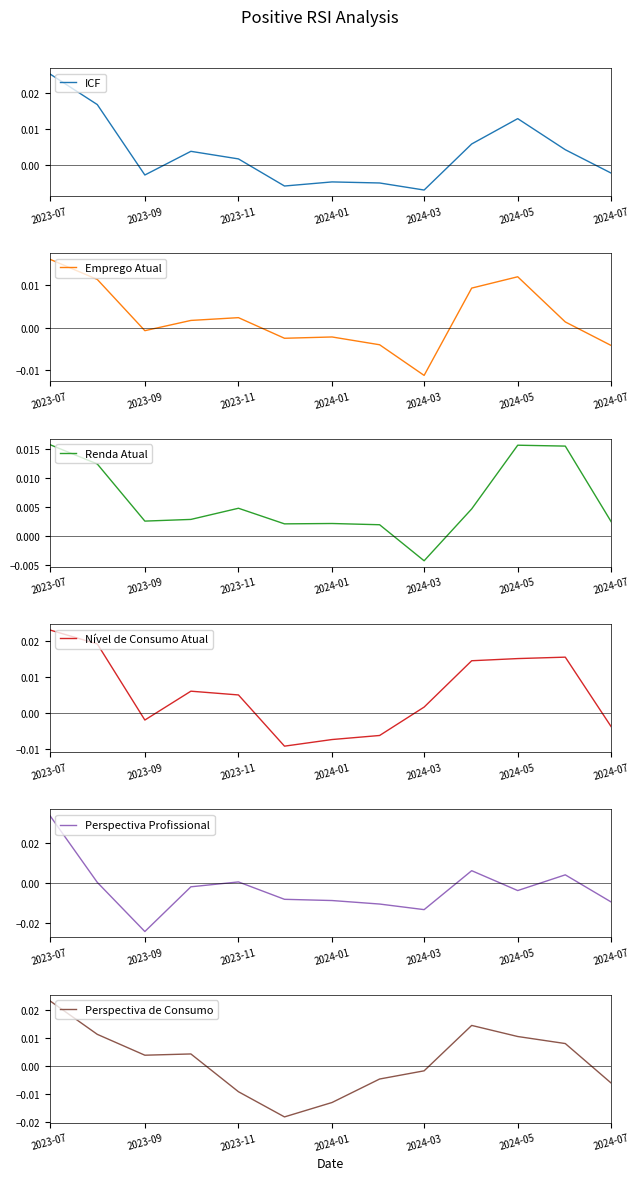

After their last crossing, which series has the higher values: ICF or Emprego Atual?

ICF